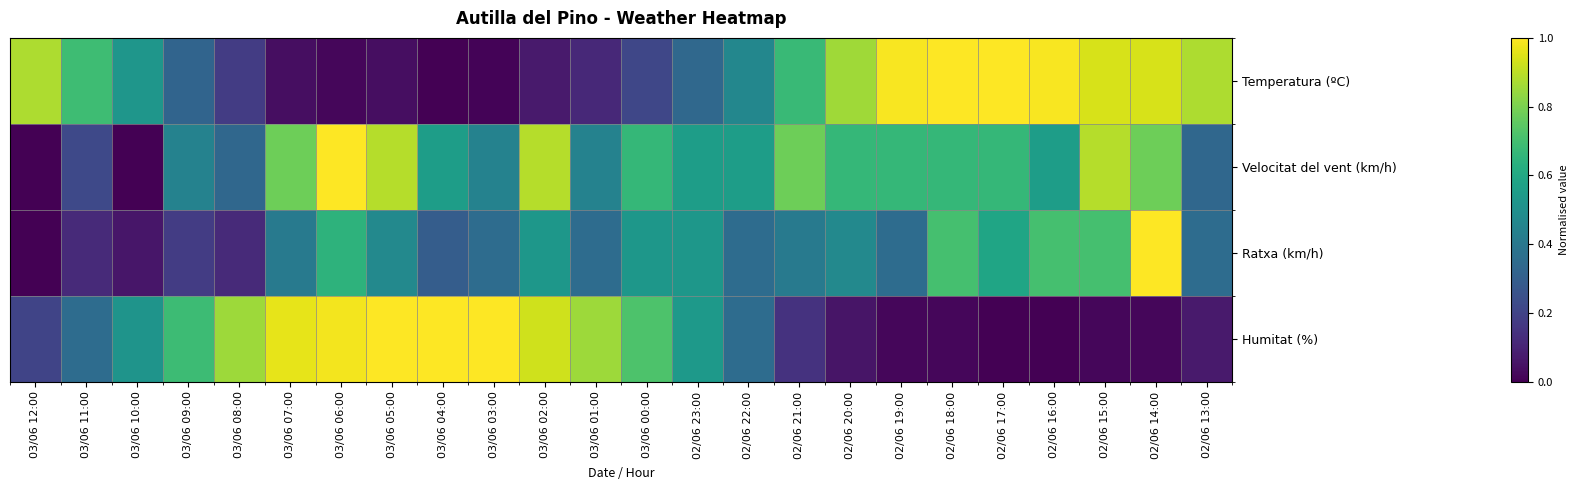

At which category is the sum across all series the highest?

02/06 14:00